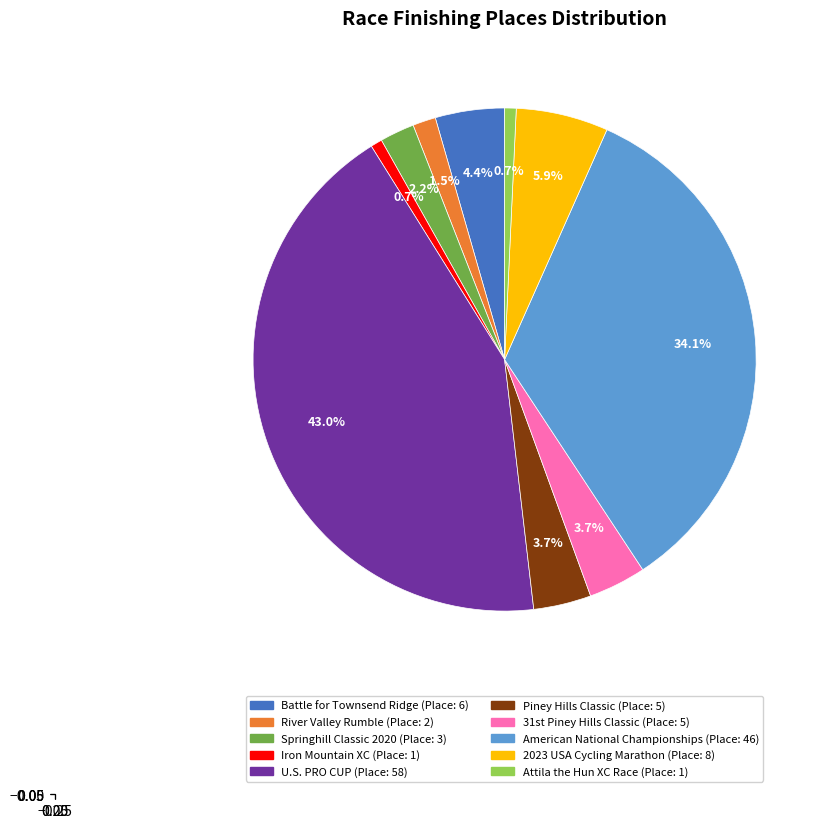

How many slices are in this pie chart?

10